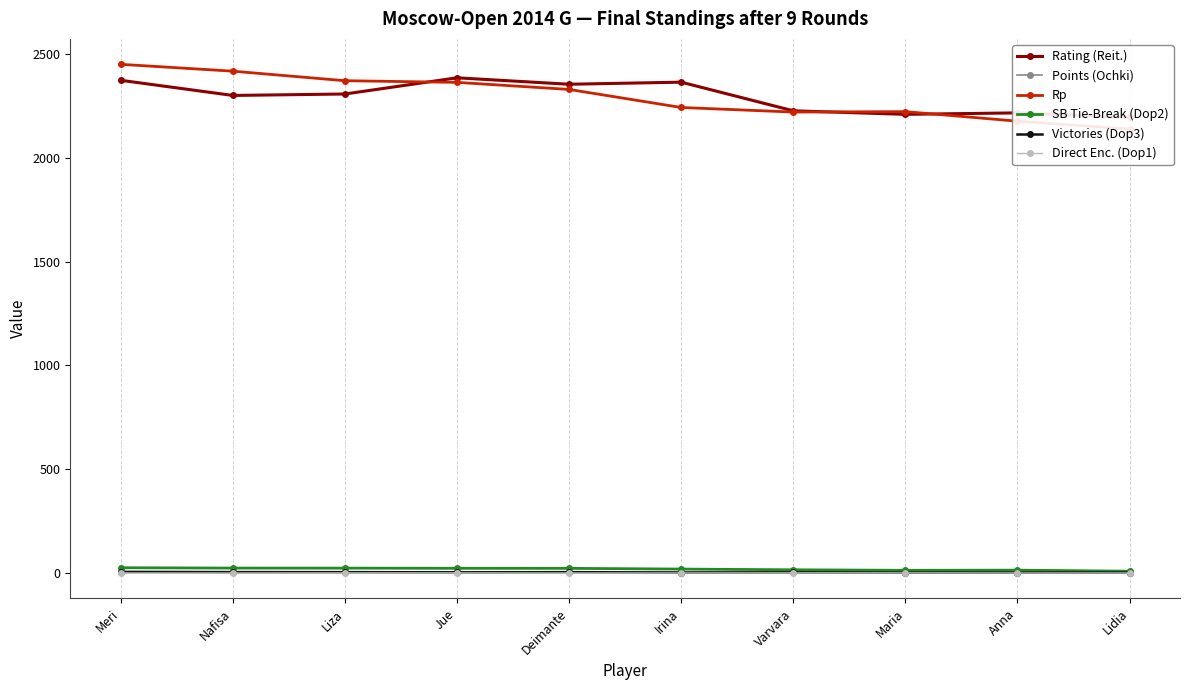

Reading left to right, what are all the values shown in this chart?

Rating (Reit.): 2374.0	2301.0	2308.0	2386.0	2355.0	2365.0	2227.0	2210.0	2217.0	2195.0
Points (Ochki): 6.5	6.0	5.5	5.5	5.0	4.0	3.5	3.5	3.0	2.5
Rp: 2451.0	2418.0	2372.0	2364.0	2330.0	2243.0	2221.0	2223.0	2177.0	2139.0
SB Tie-Break (Dop2): 25.2	23.5	23.2	22.5	22.2	18.8	15.2	12.8	13.5	8.5
Victories (Dop3): 5.0	4.0	4.0	3.0	4.0	2.0	3.0	2.0	2.0	2.0
Direct Enc. (Dop1): 0.0	0.0	0.5	0.5	0.0	0.0	0.5	0.5	0.0	0.0